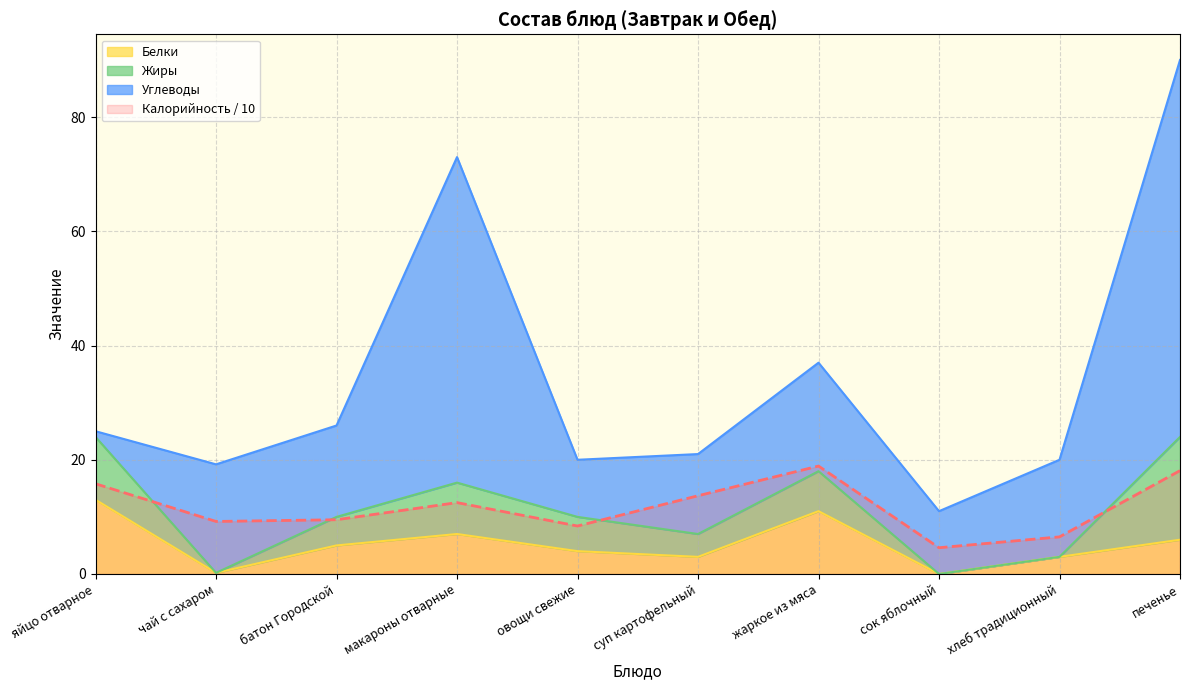

How many interior local peaks does the Калорийность series have?

2